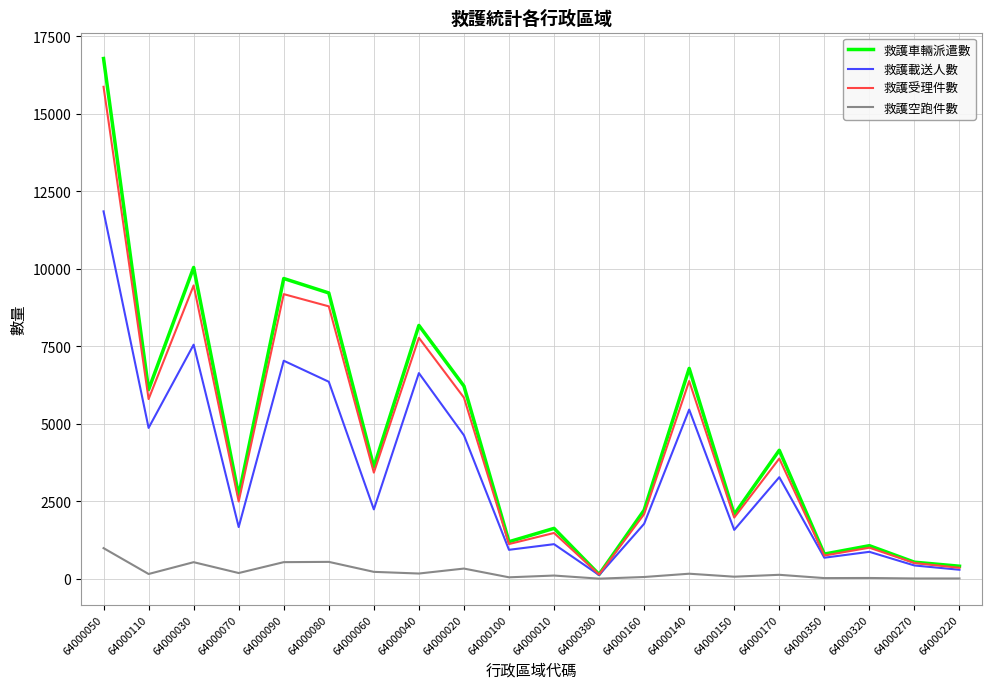

What is the total value across all series at 64000170?

11426